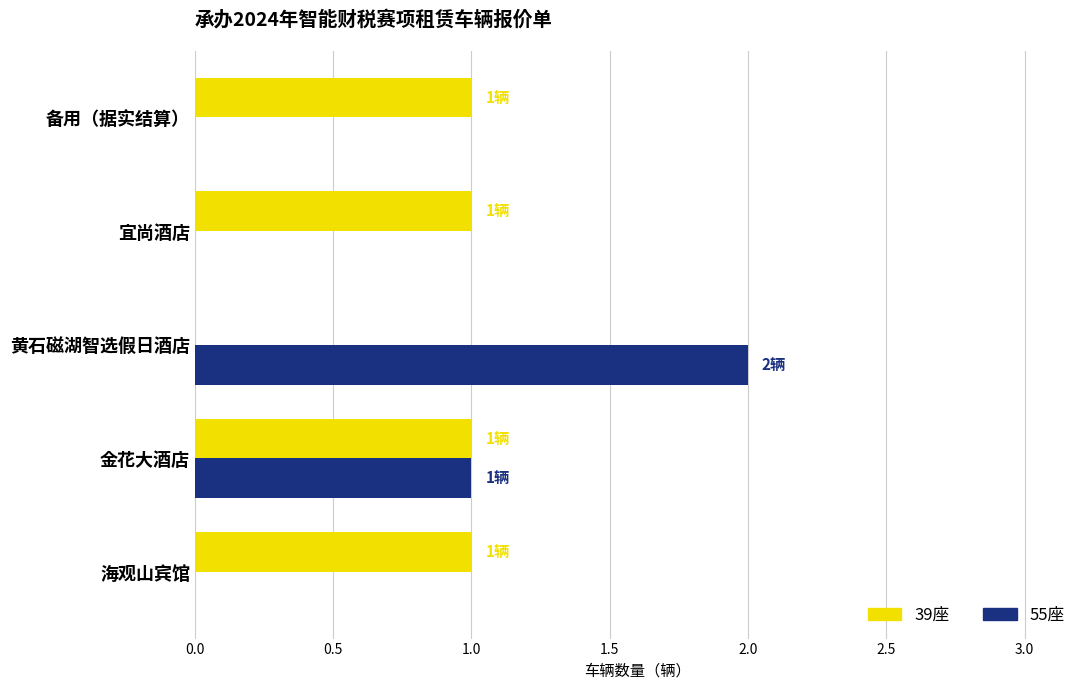

Between 黄石磁湖智选假日酒店 and 备用（据实结算）, which series saw the biggest shift?

55座